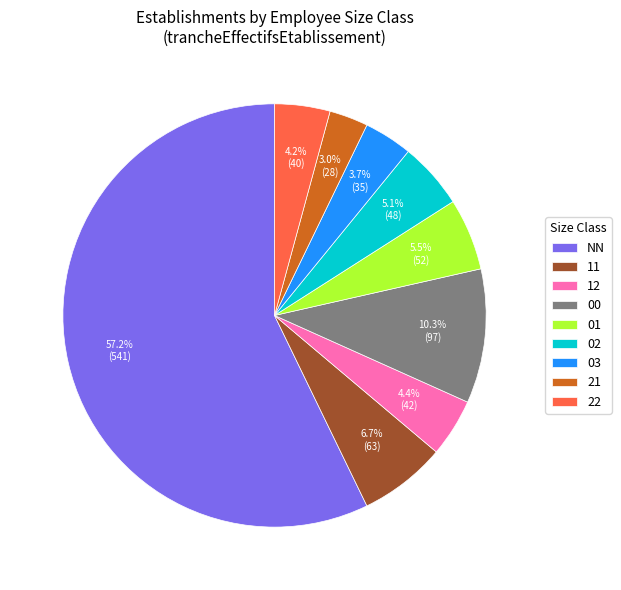

Combined, what portion of the pie is 02 and 22?

9.3%